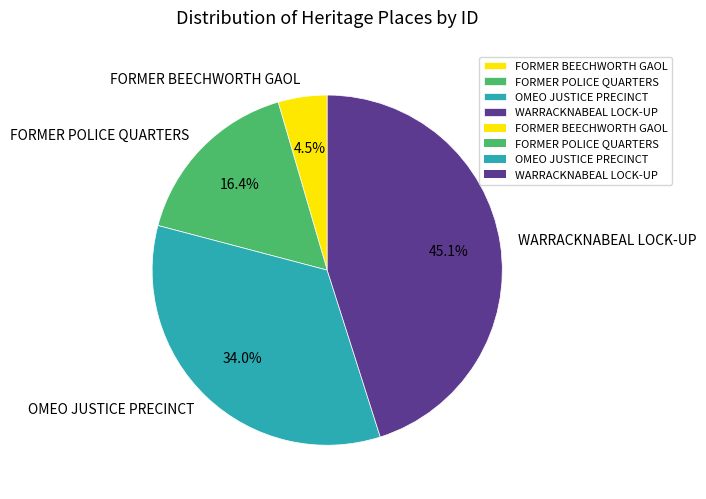

True or false: FORMER POLICE QUARTERS accounts for 16% of the total.

True